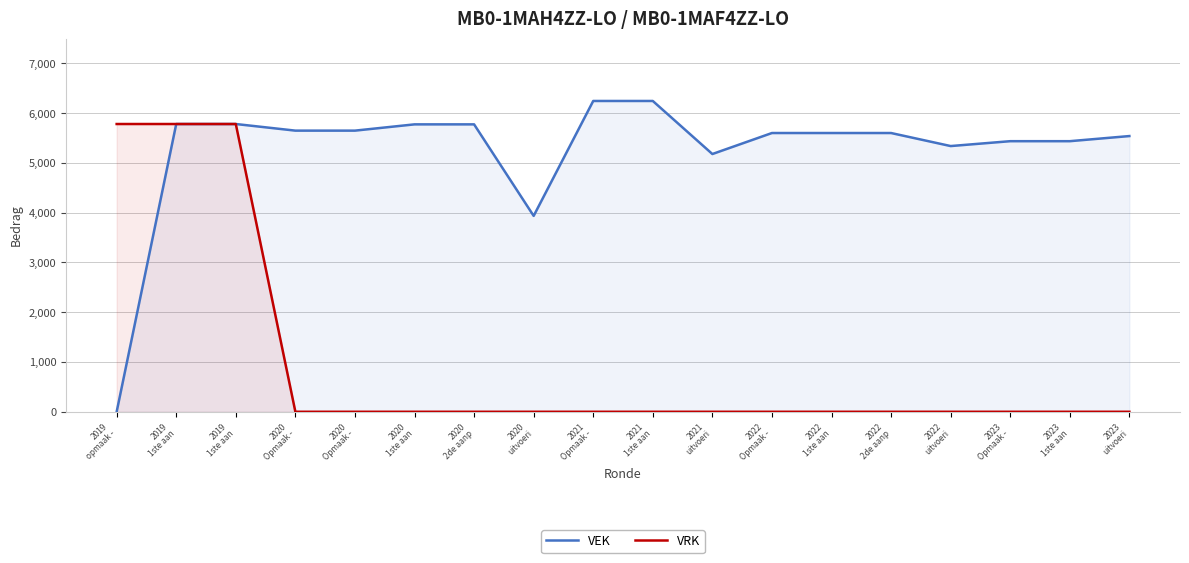

What is the greatest value displayed?

6245